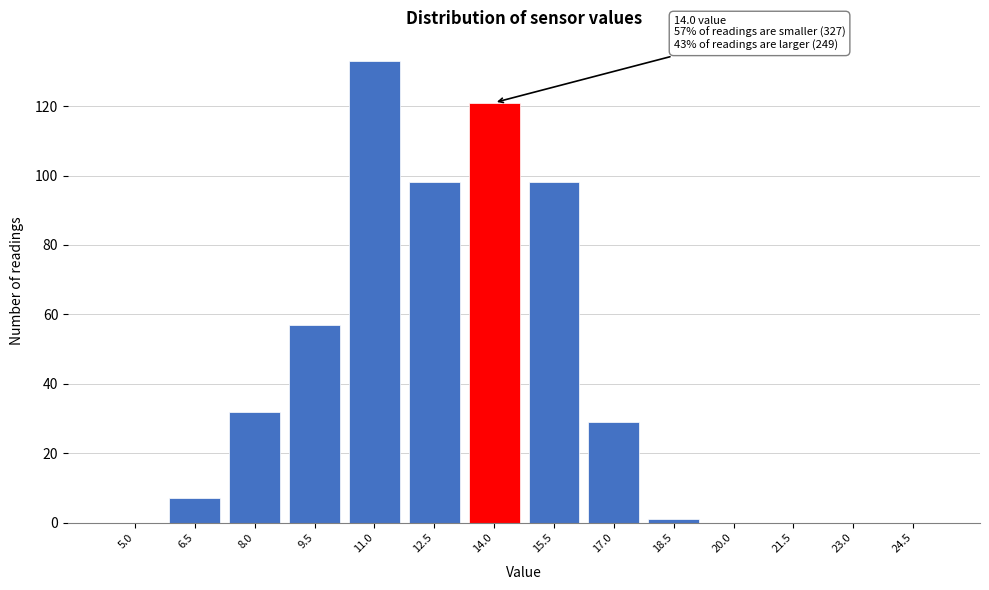

Reading left to right, list all the values displayed in this chart.

5.0=0	6.5=7	8.0=32	9.5=57	11.0=133	12.5=98	14.0=121	15.5=98	17.0=29	18.5=1	20.0=0	21.5=0	23.0=0	24.5=0